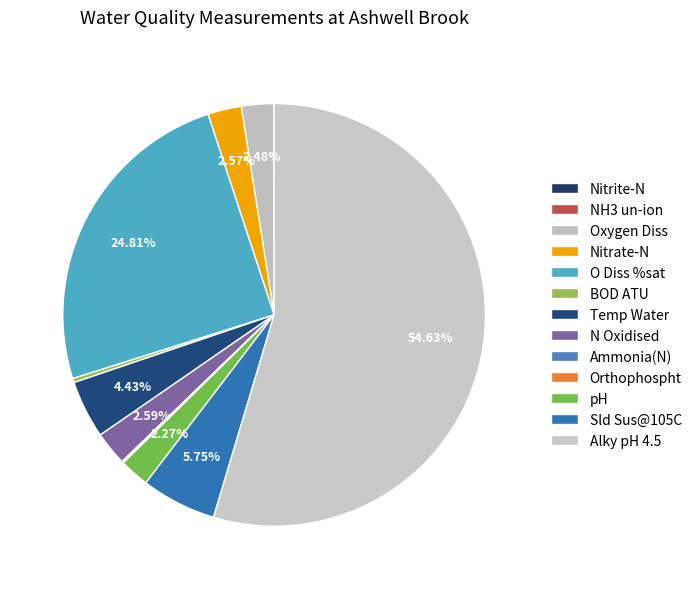

To the nearest percent, what percentage of the pie is Nitrate-N?

3%